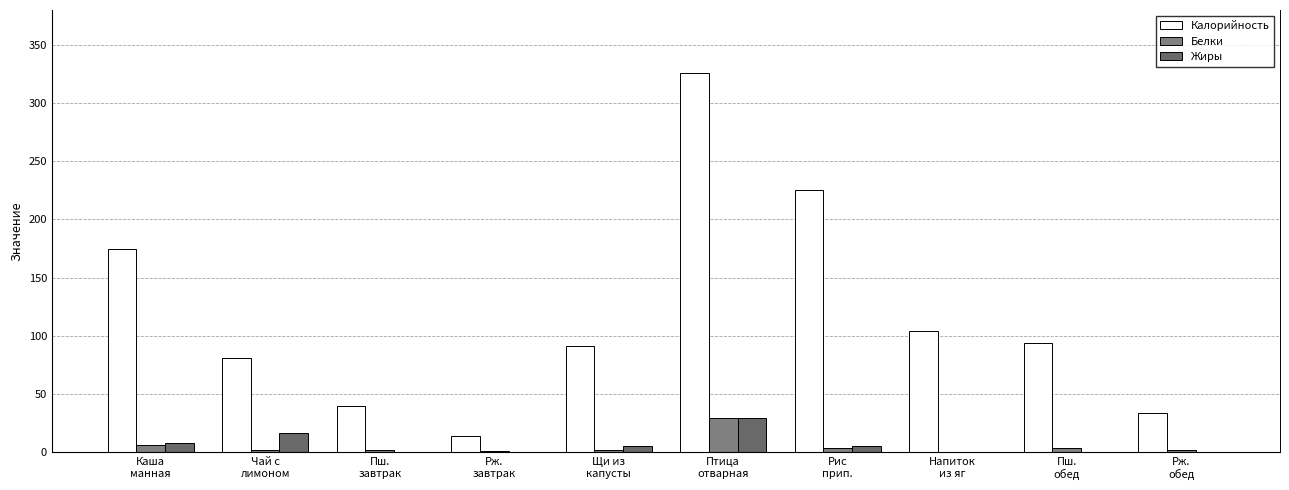

What position from the left is Птица
отварная?

6